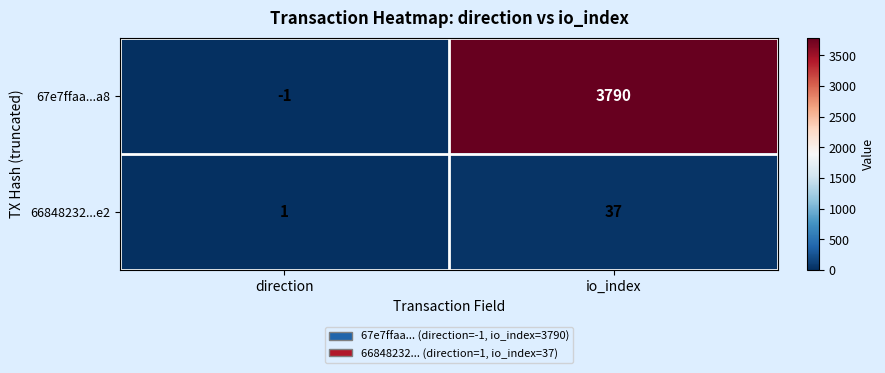

What is the difference between the 66848232...e2 values at io_index and direction?

36